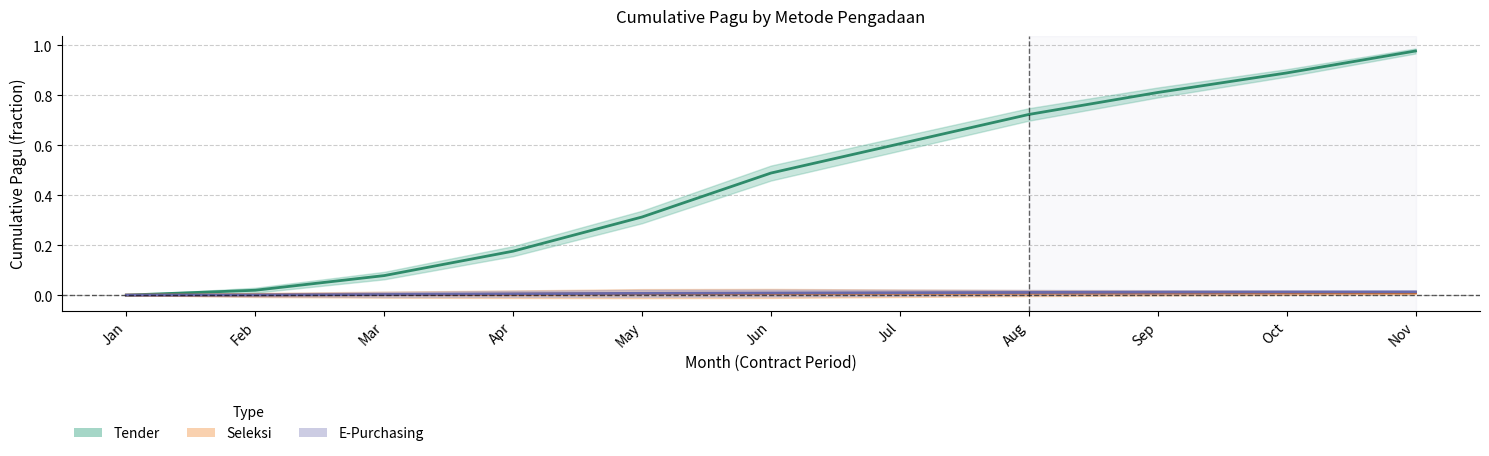

True or false: Tender has a value of 0.8 at Sep.

True